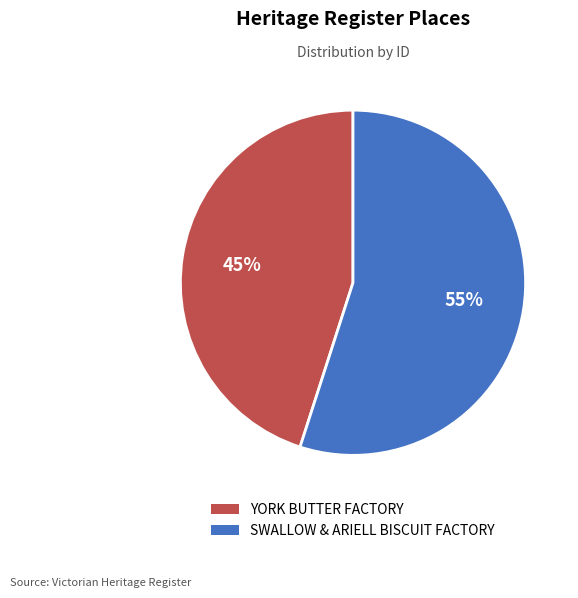

Is there any slice that represents more than half of the pie?

Yes